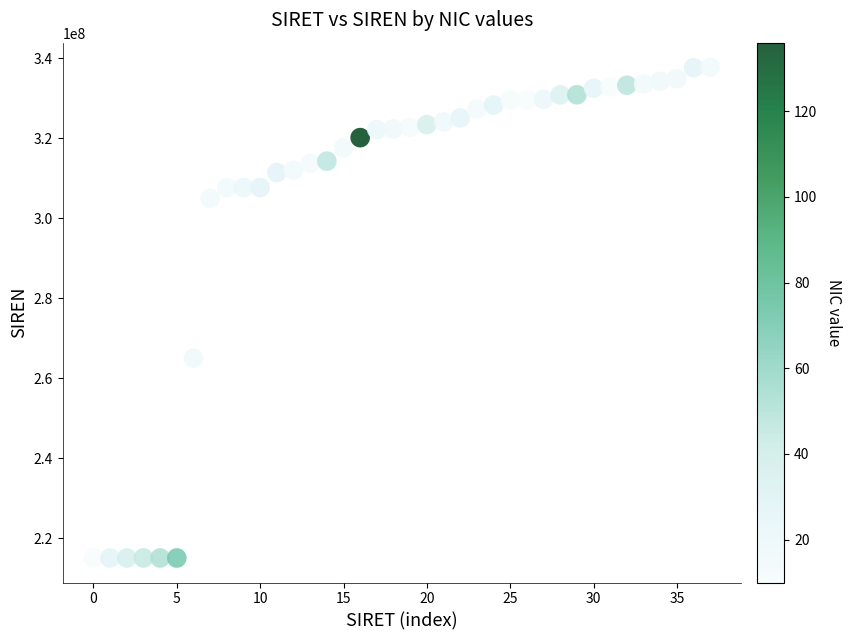

What is the range of Y values (max minus min)?

122804664